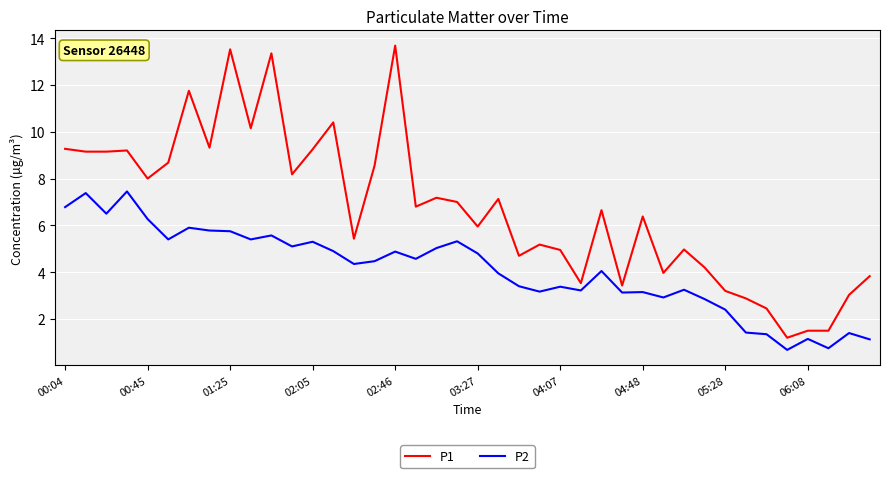

Is this an area chart (filled region under the line)?

No